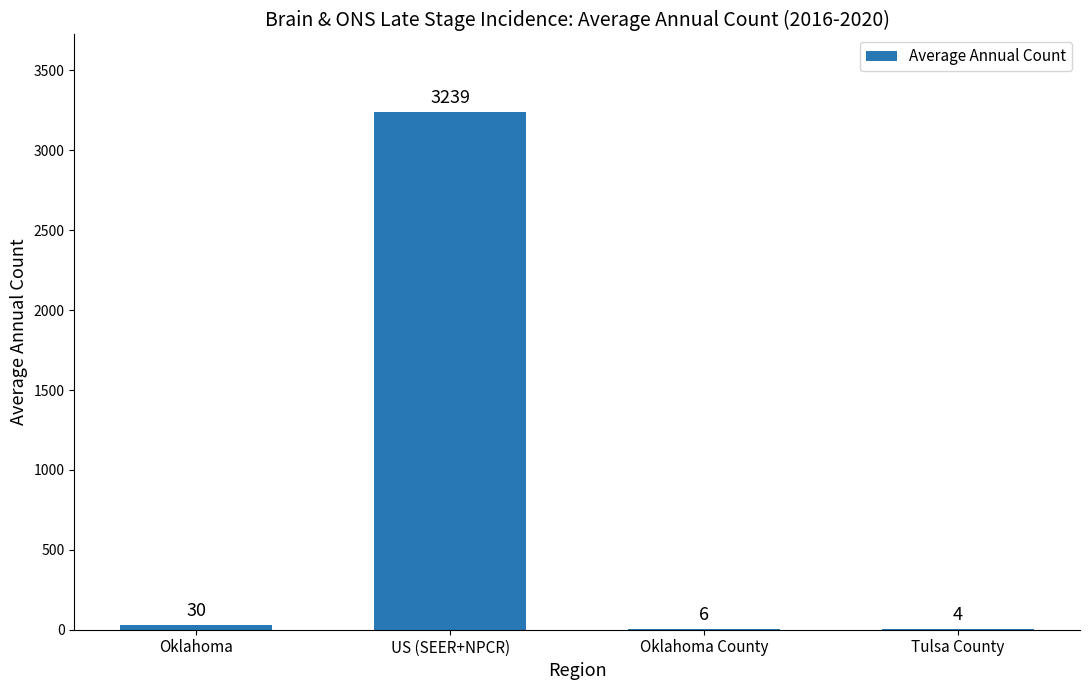

Which label corresponds to the largest value in the chart?

US (SEER+NPCR)